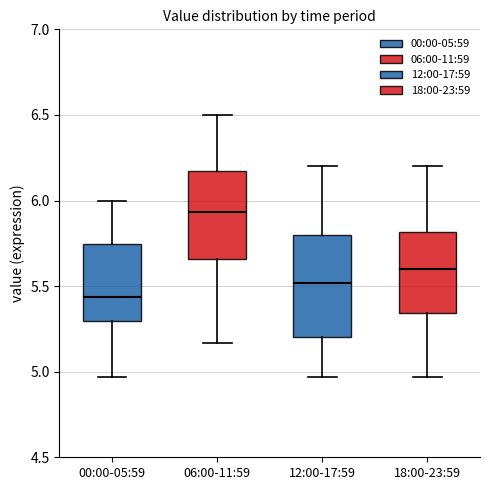

Where does the upper whisker of the box for 06:00-11:59 end on the y-axis? The values are not printed on the chart, so give them approximately, as read against the axis.

6.50